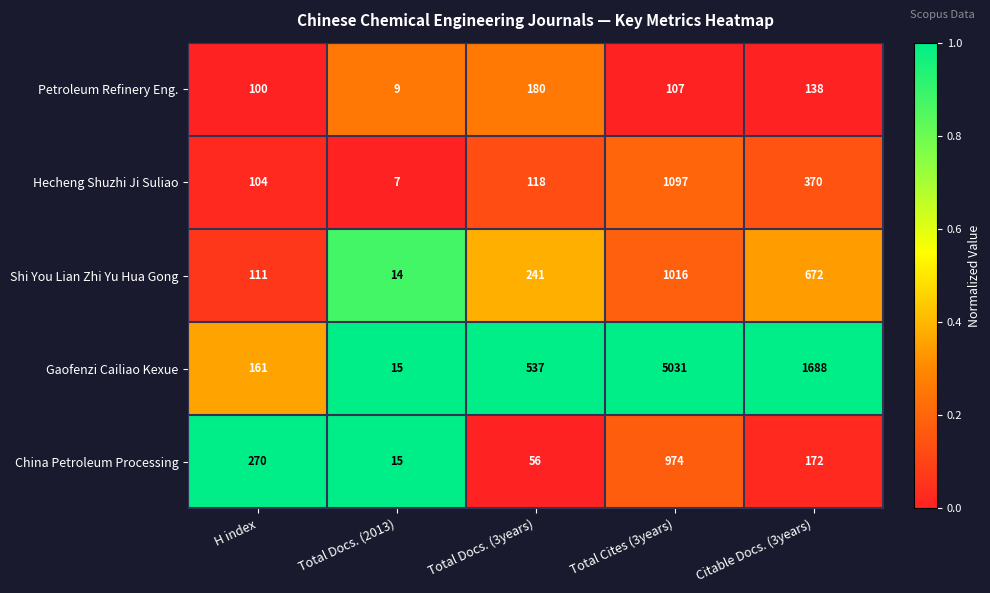

At which category is the sum across all series the highest?

Total Cites (3years)